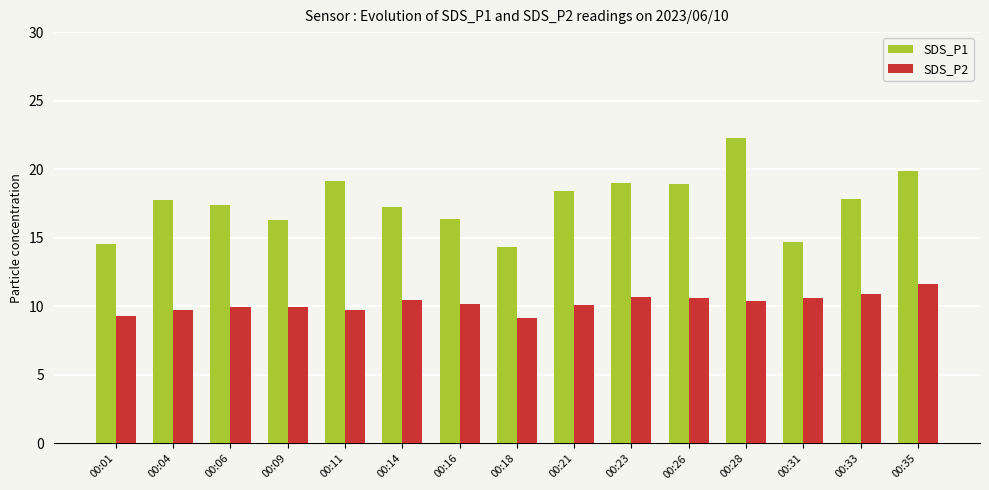

List the series in order of their overall mean, highest first.

SDS_P1, SDS_P2